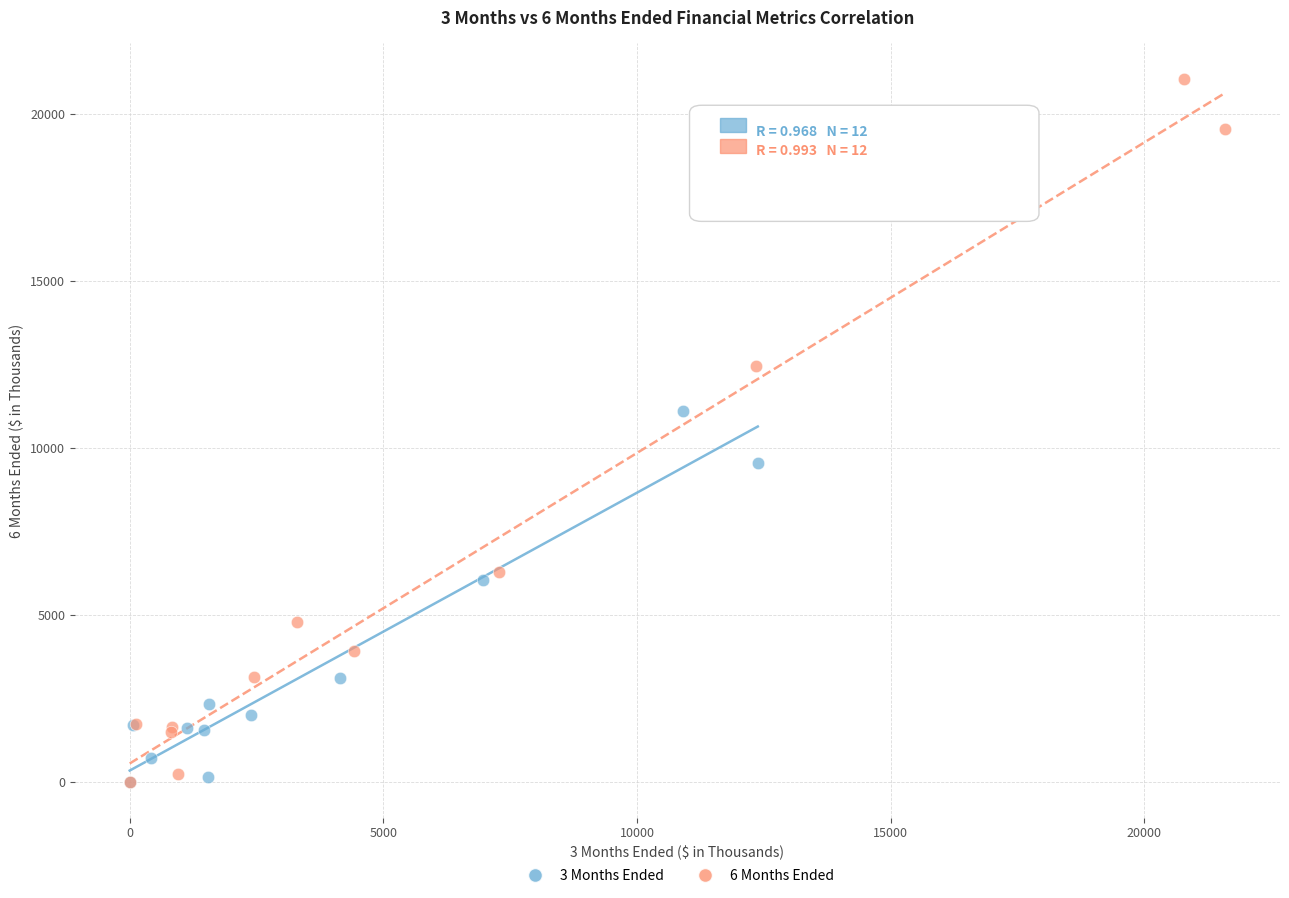

What are all the series names shown in the legend?

3 Months Ended, 6 Months Ended